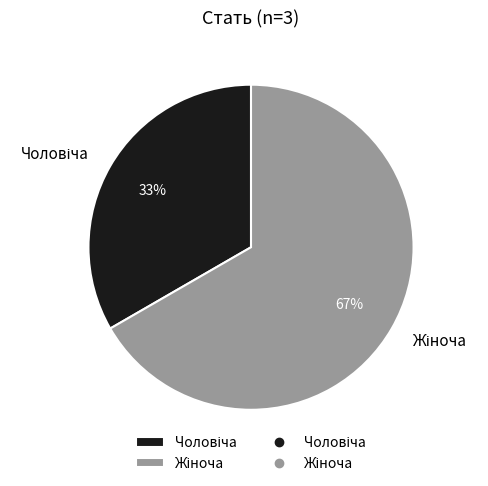

Does any single category account for the majority?

Yes